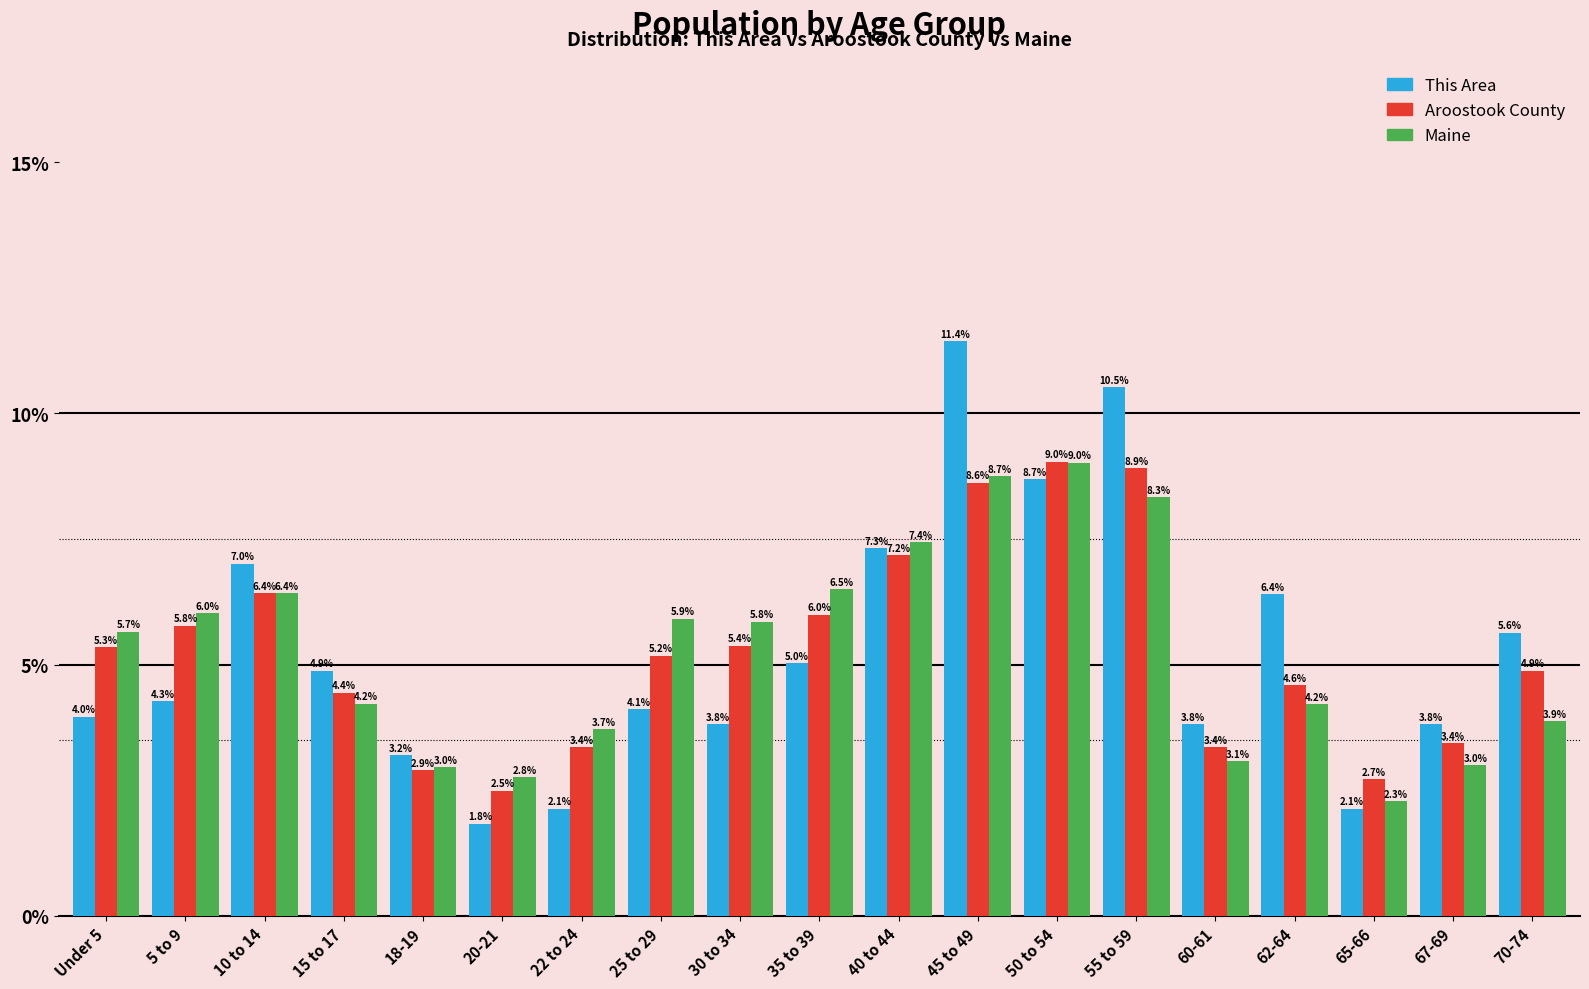

What is the label of the 11th bar from the right?

30 to 34